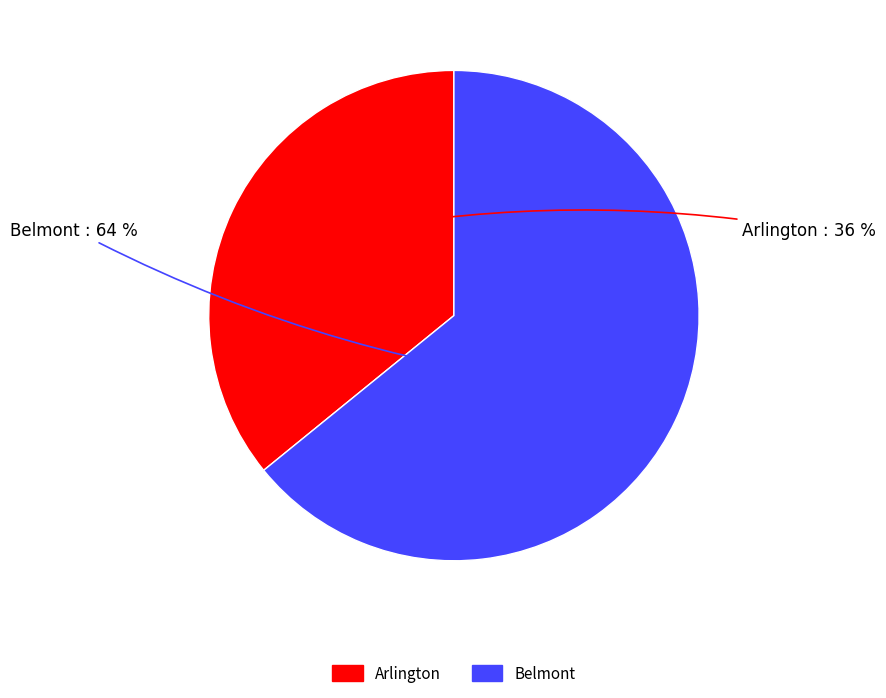

What is the majority slice?

Belmont